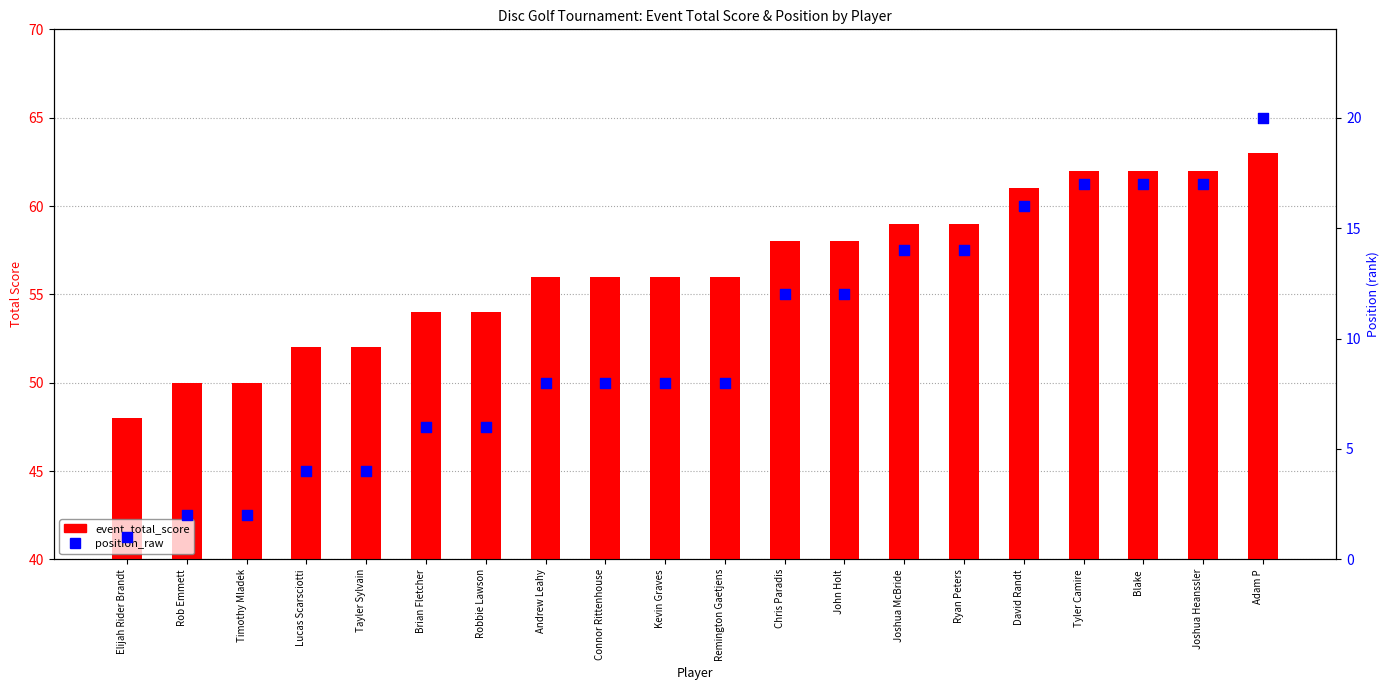

Which series contains the lowest Y value?

position_raw